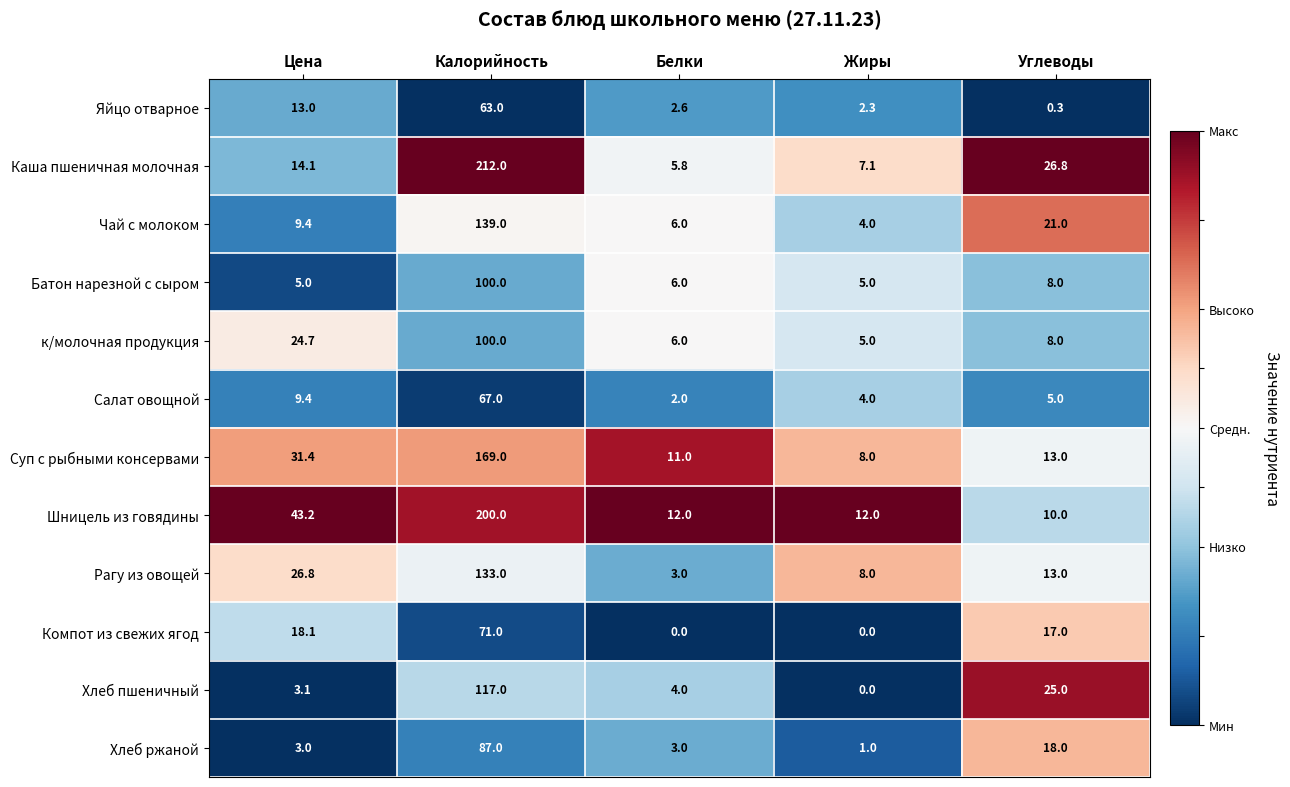

Which label corresponds to the largest value in the chart?

Калорийность